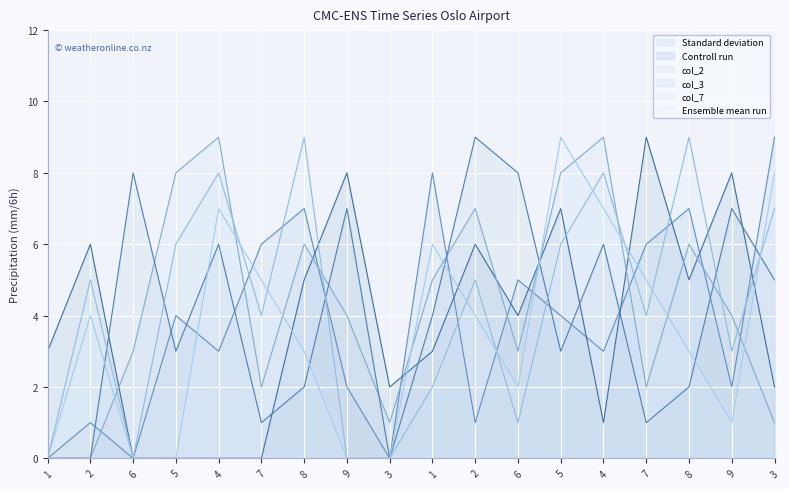

Where do col_2 and col_6 first cross each other?

2 and 6